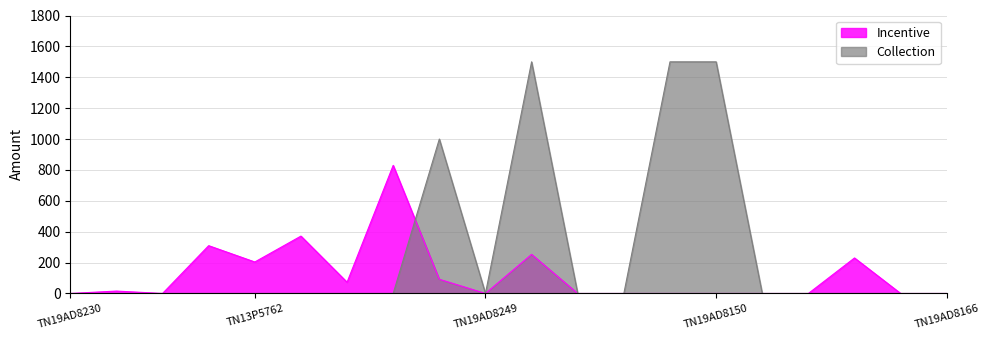

What is the label of the 3rd point from the left?

TN09CL6822